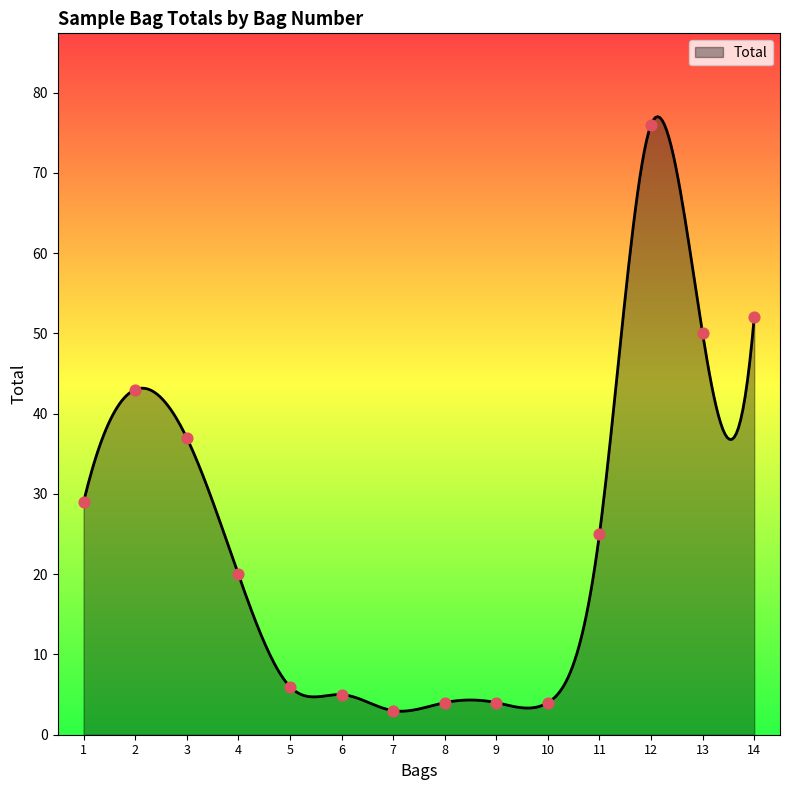

What is the difference between the maximum and minimum values?

74.1